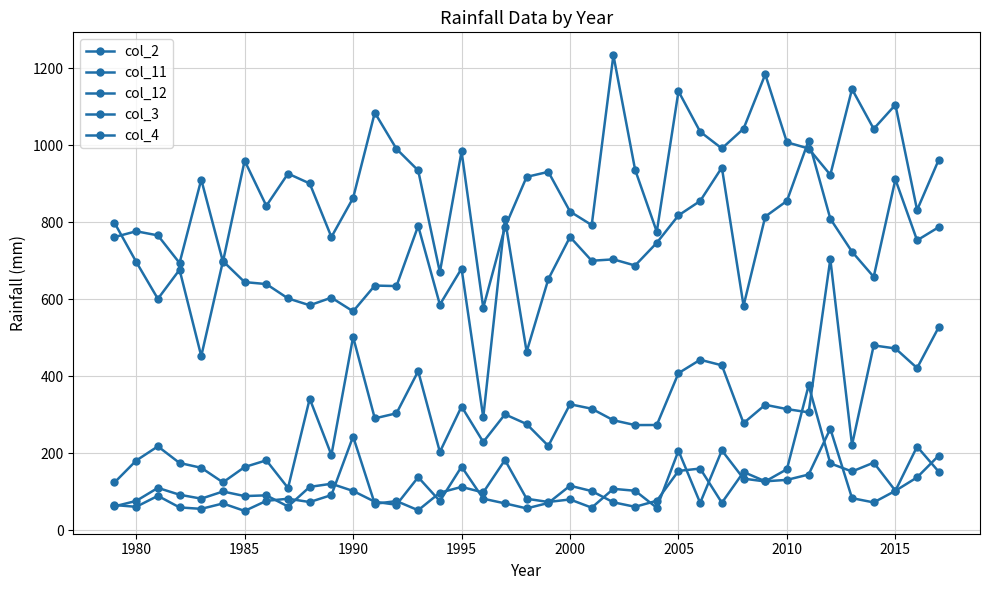

How many values in the col_12 series are below 926?

19